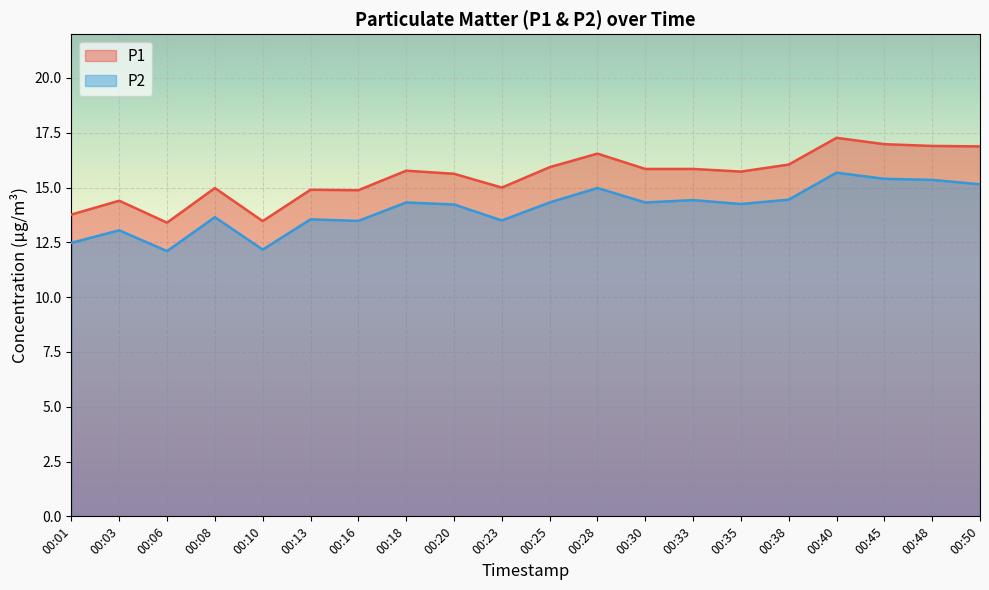

What is the smallest value displayed?

12.1